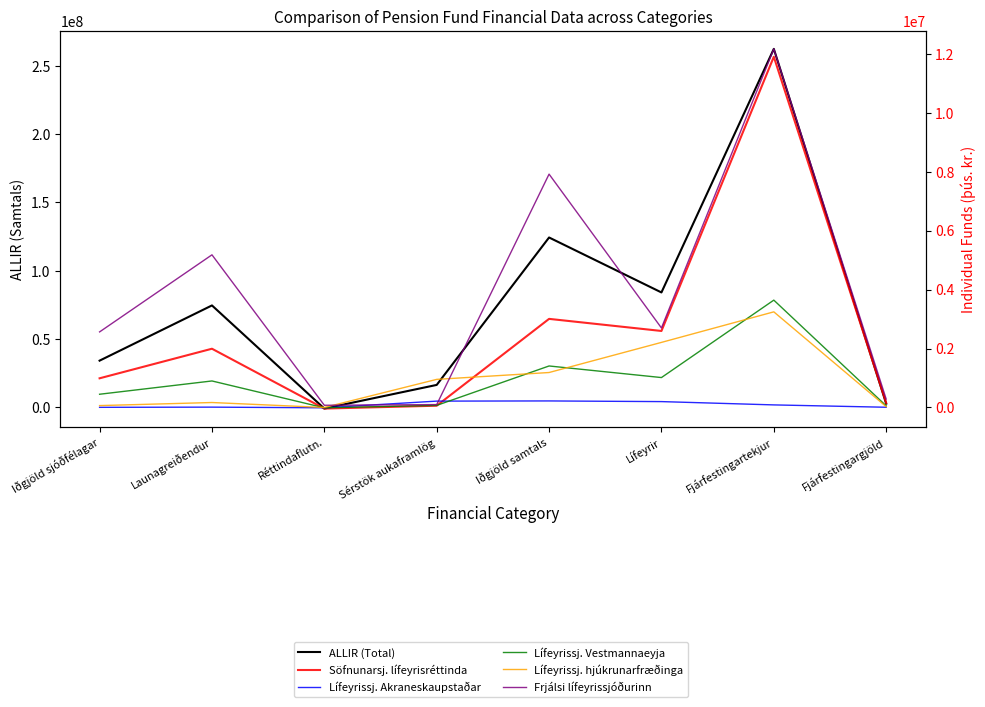

What is the difference between the second highest and minimum values in the Lífeyrissj. Vestmannaeyja series?

1418918